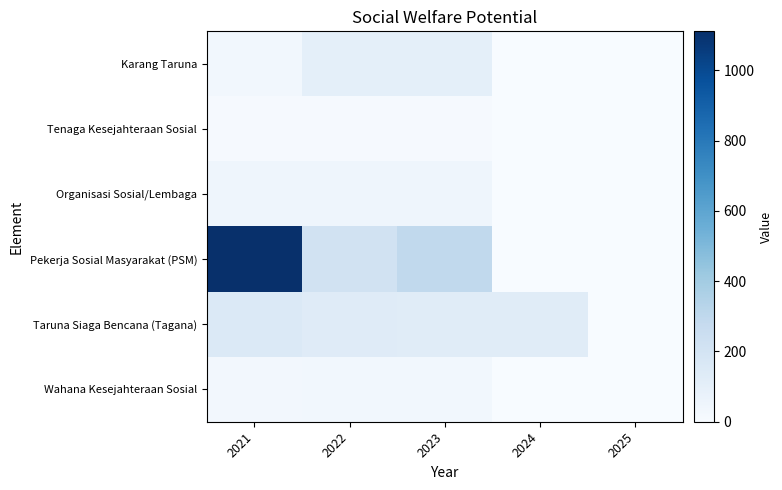

Reading right to left, extract all data points from this chart.

Karang Taruna: 2025=0	2024=0	2023=101	2022=101	2021=31
Tenaga Kesejahteraan Sosial: 2025=0	2024=0	2023=12	2022=12	2021=12
Organisasi Sosial/Lembaga: 2025=0	2024=0	2023=50	2022=50	2021=50
Pekerja Sosial Masyarakat (PSM): 2025=0	2024=0	2023=293	2022=211	2021=1111
Taruna Siaga Bencana (Tagana): 2025=0	2024=128	2023=127	2022=131	2021=155
Wahana Kesejahteraan Sosial: 2025=0	2024=0	2023=32	2022=32	2021=30